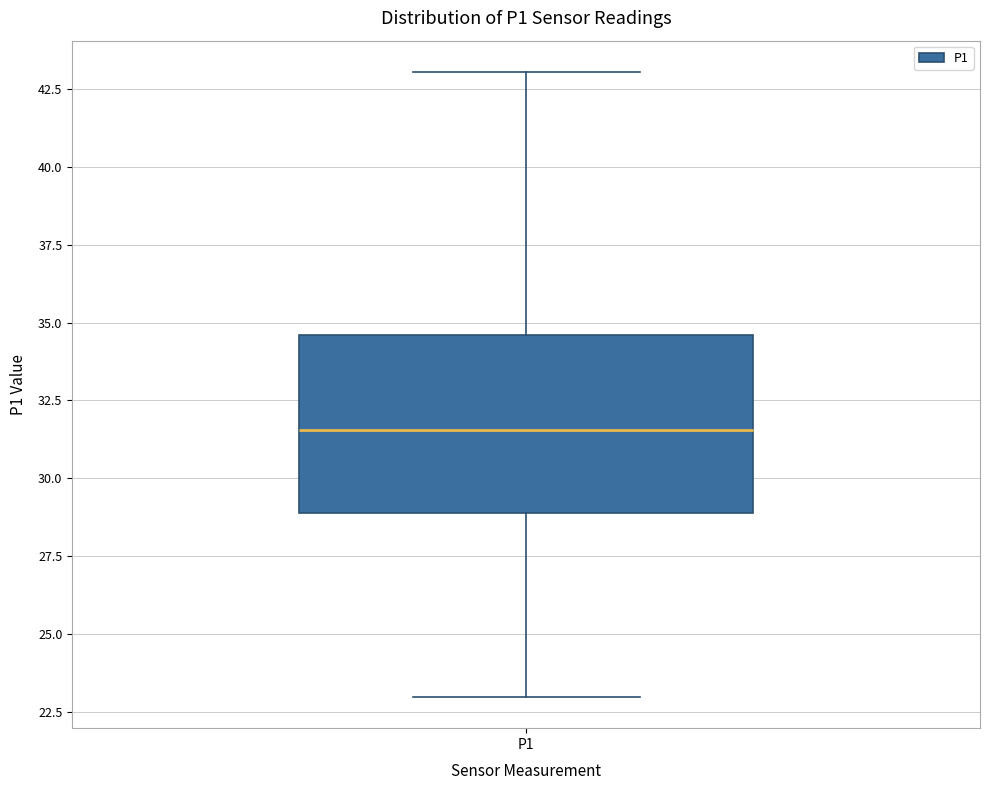

Where is the lower edge of the box for P1 on the y-axis? The values are not printed on the chart, so give them approximately, as read against the axis.

29.0